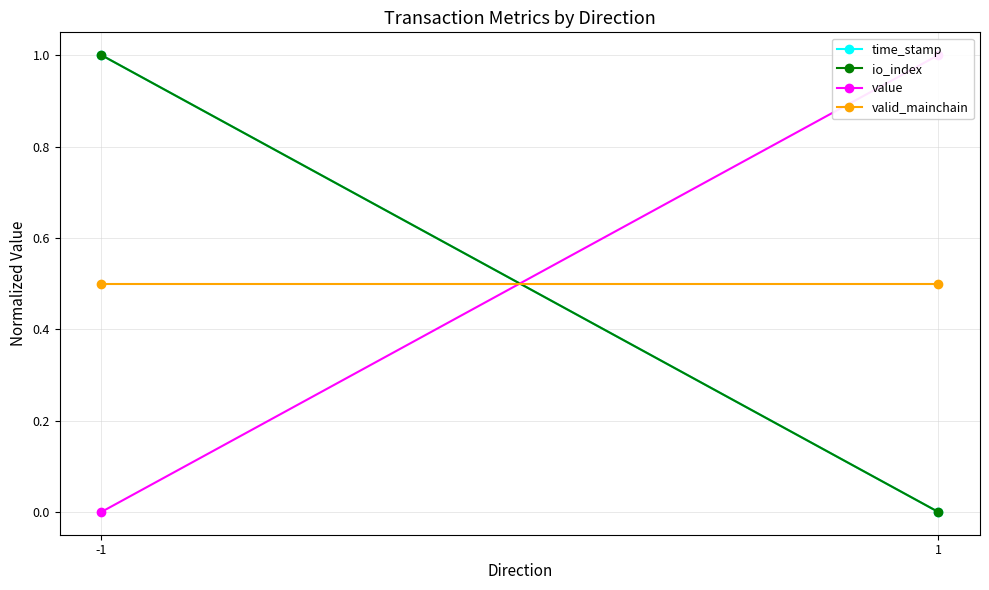

Is the value of valid_mainchain at 1 greater than the value of value at 1?

No